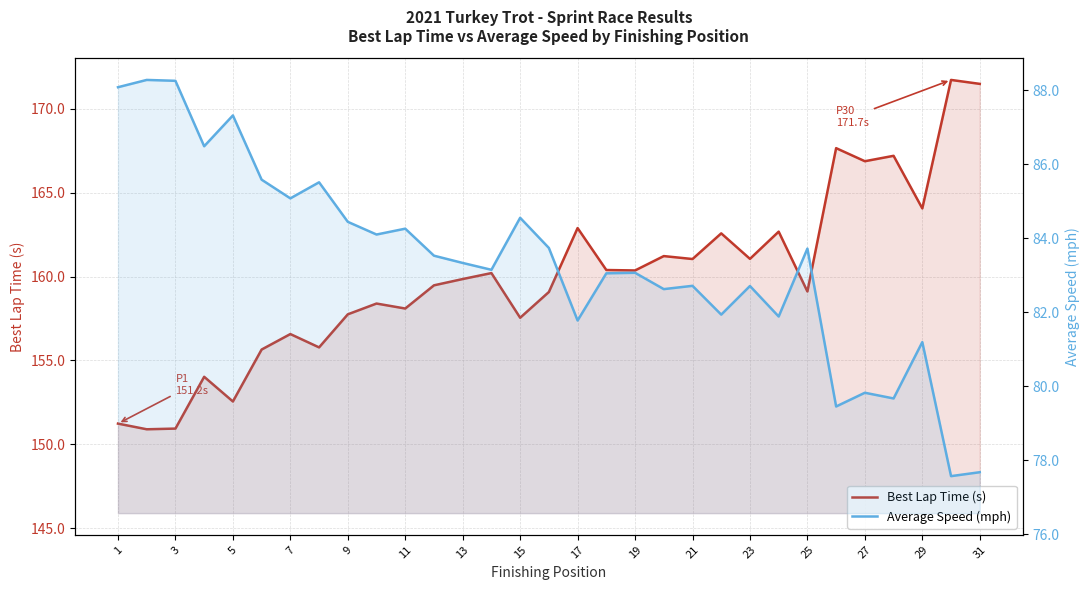

True or false: Best Lap Time (s) and Average Speed (mph) cross at least once.

False